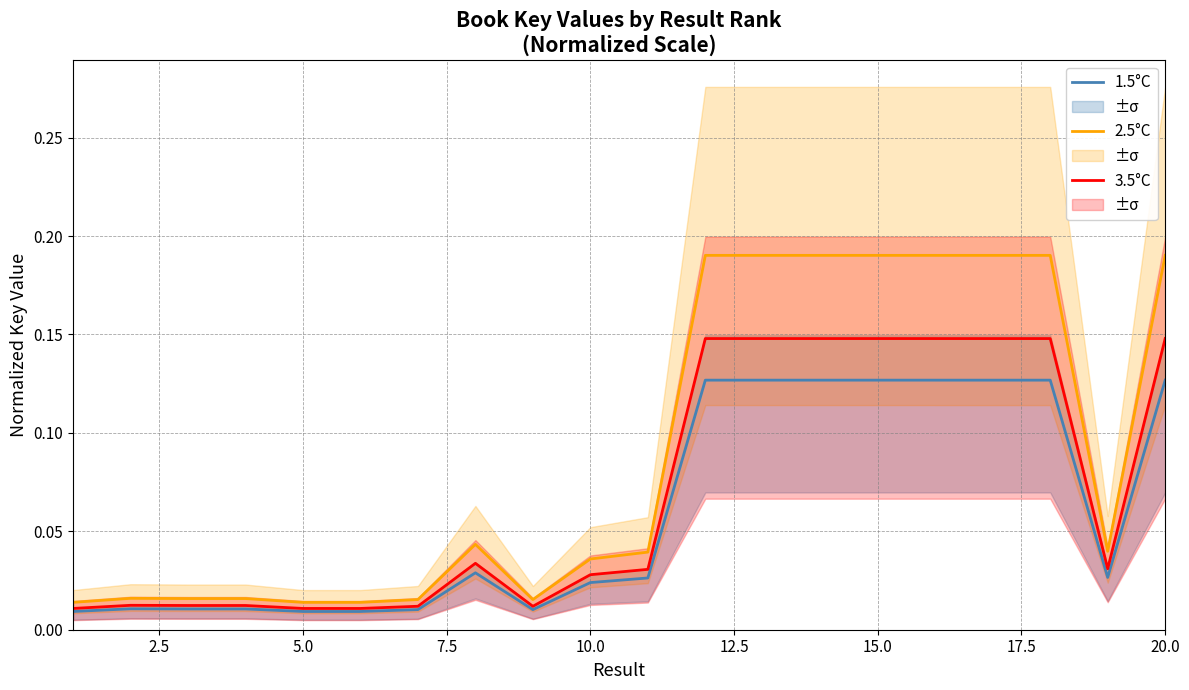

True or false: 3.5°C and 2.5°C intersect in this chart.

False